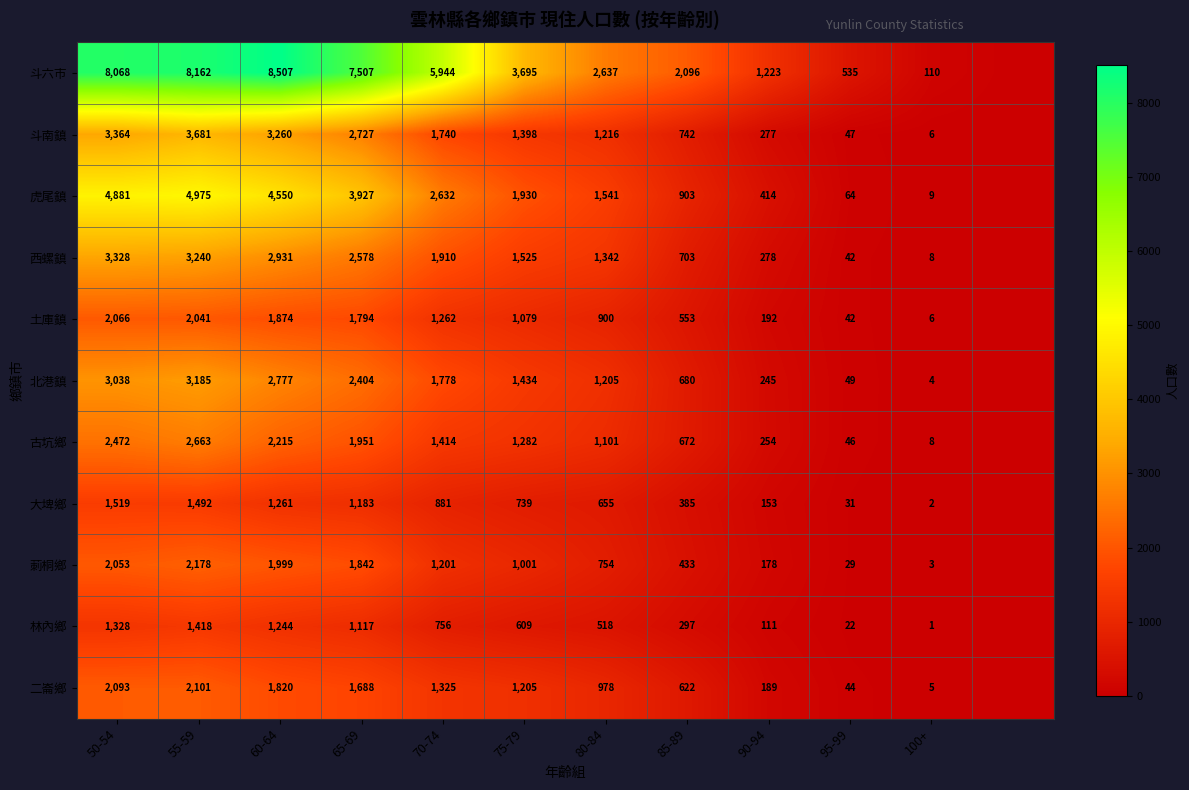

Rank the series at 55-59 from lowest to highest value.

林內鄉, 大埤鄉, 土庫鎮, 二崙鄉, 莿桐鄉, 古坑鄉, 北港鎮, 西螺鎮, 斗南鎮, 虎尾鎮, 斗六市